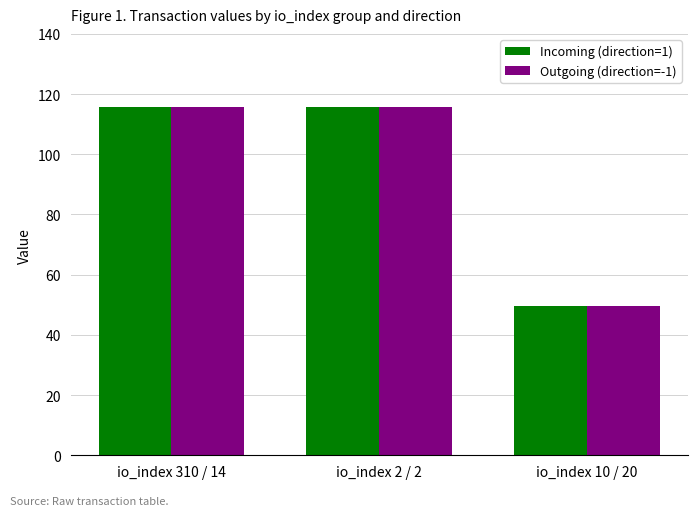

The Outgoing (direction=-1) series shows 36.2 at io_index 310 / 14. True or false?

False